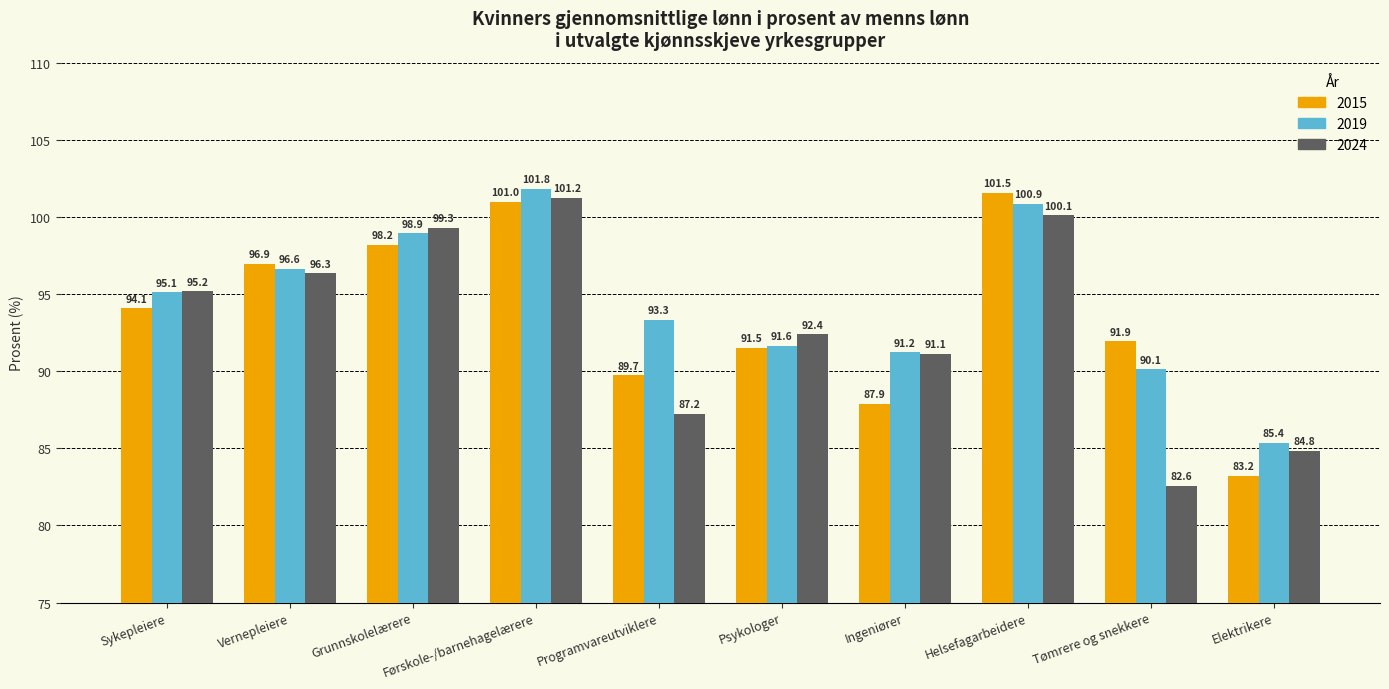

What is the highest value of the 2024 series?

101.2